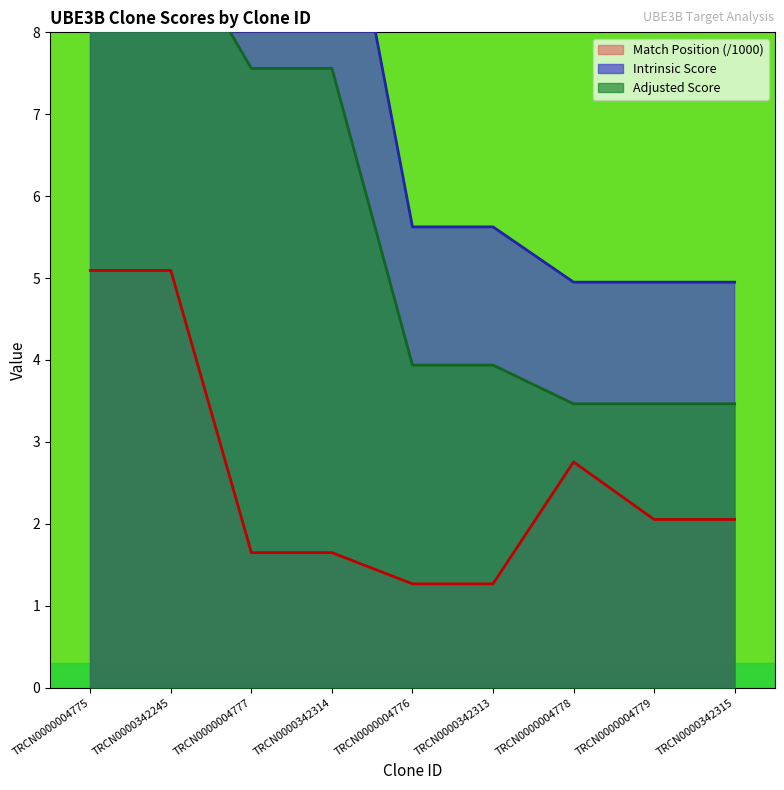

Which series has the widest spread of values?

Adjusted Score